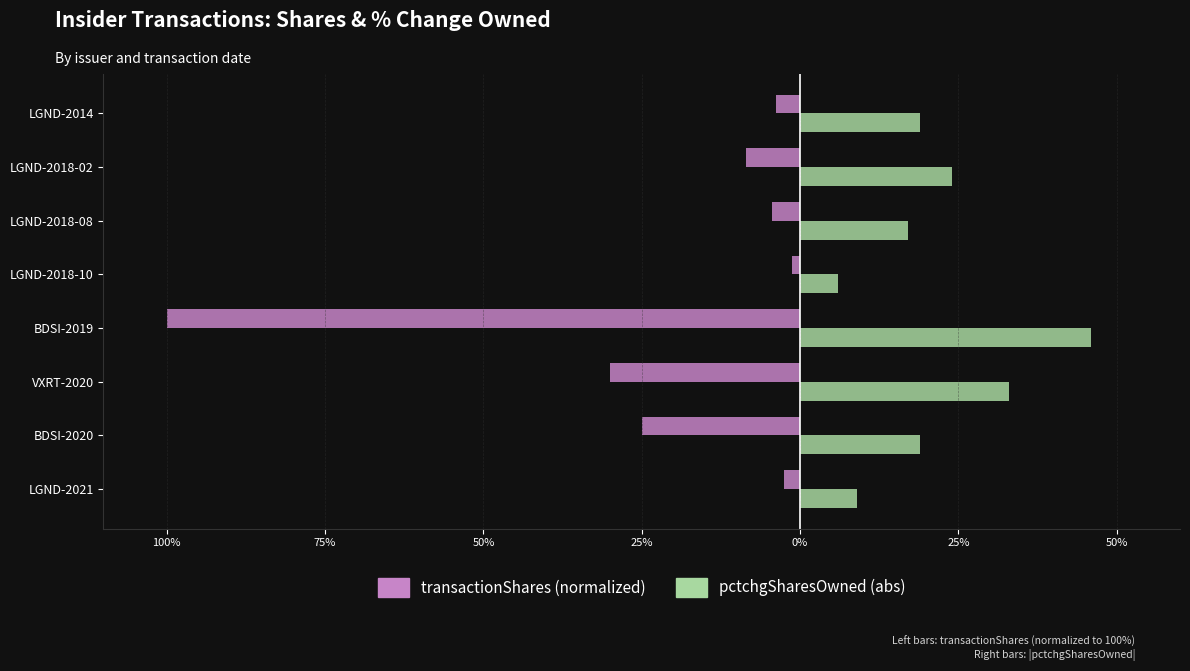

What is the average value of the pctchgSharesOwned (abs) series?

21.6